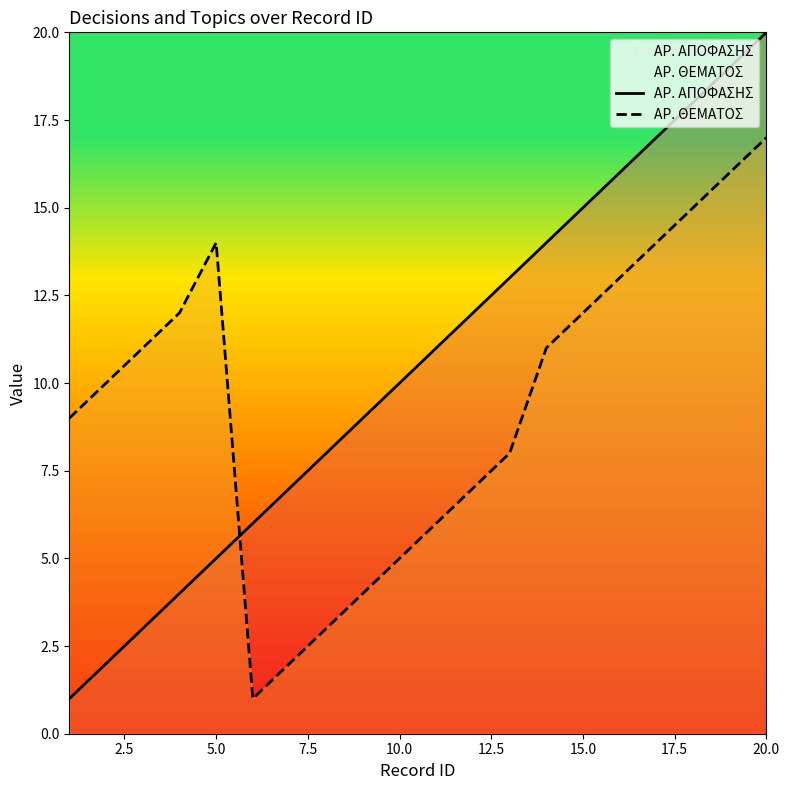

What is the difference between the second highest and minimum values in the ΑΡ. ΘΕΜΑΤΟΣ series?

15